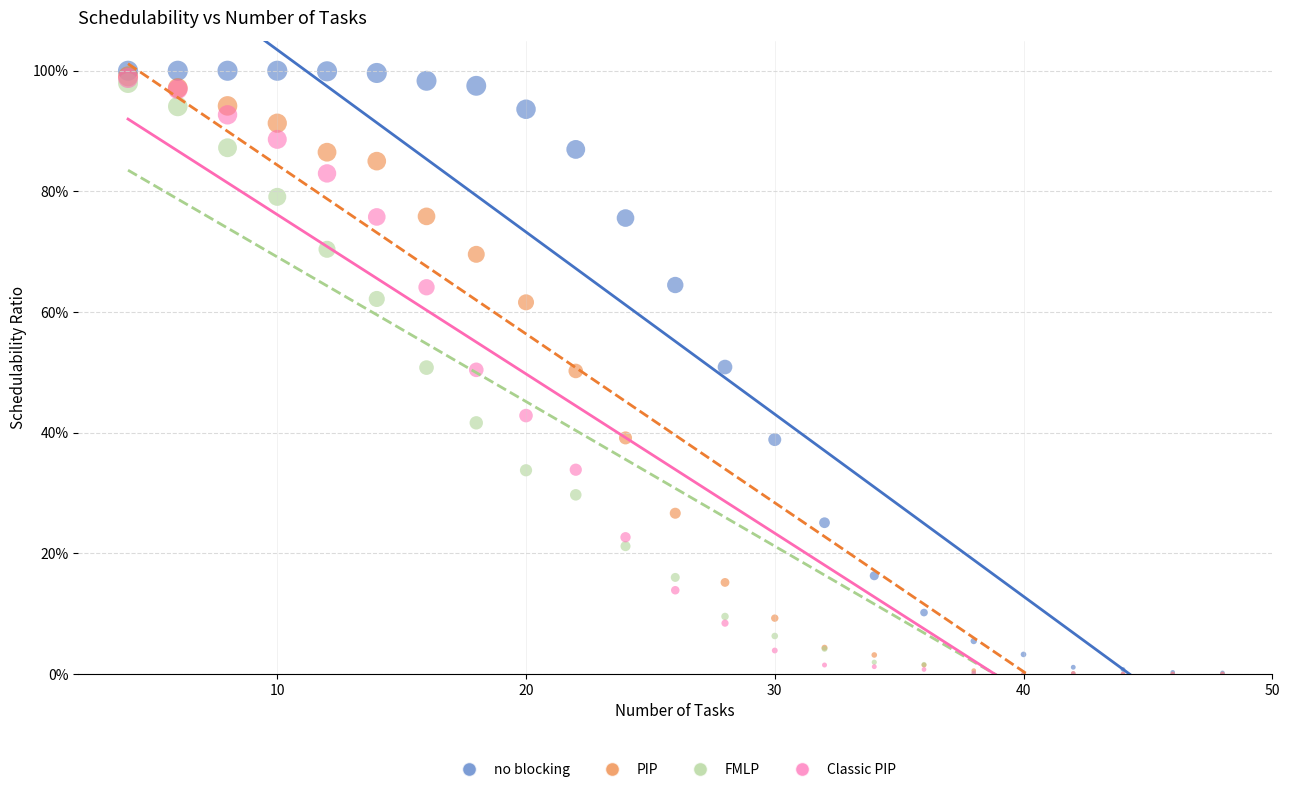

What are all the series names shown in the legend?

no blocking, PIP, FMLP, Classic PIP